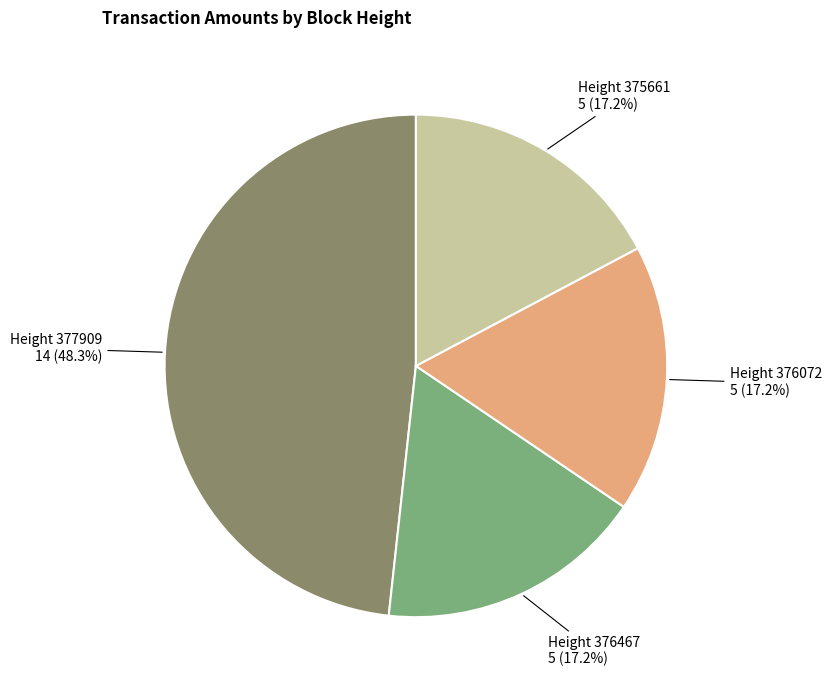

Is there a majority slice in this chart?

No